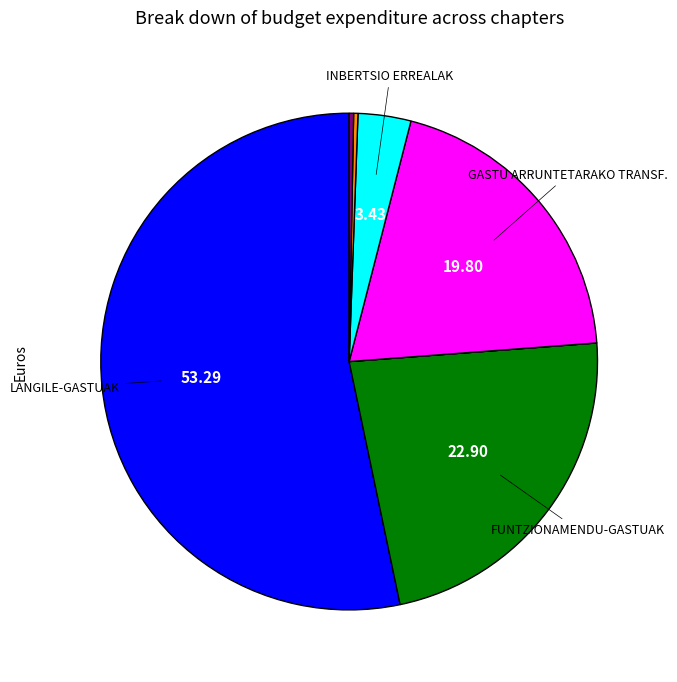

Is there any slice that represents more than half of the pie?

Yes